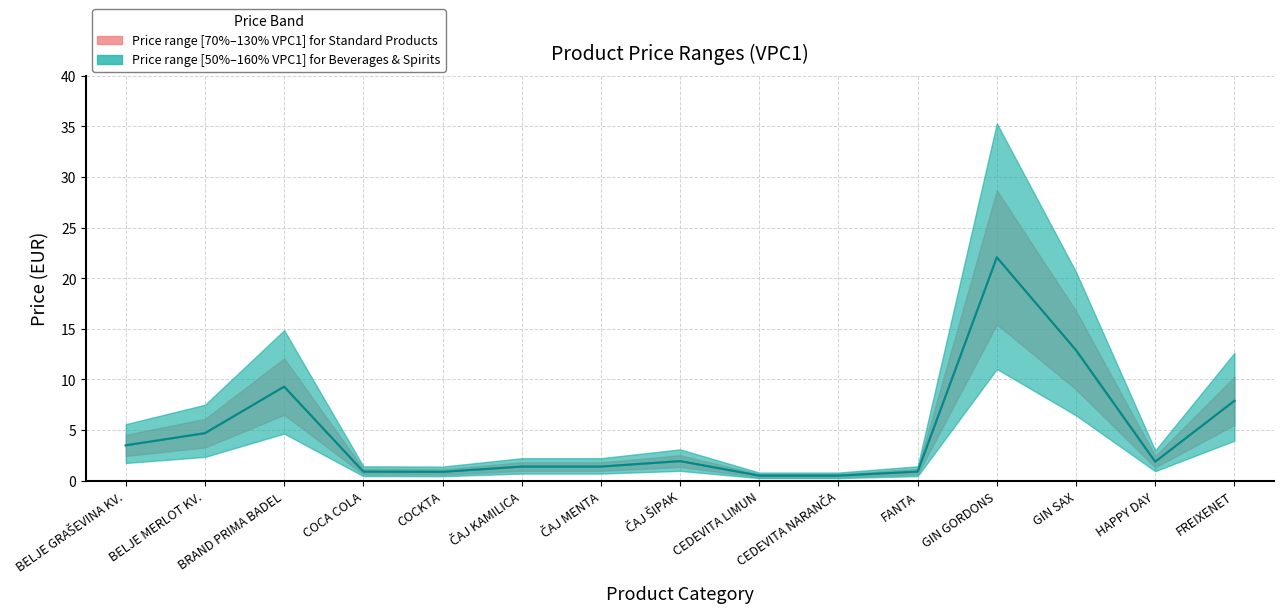

True or false: Price upper (VPC1 × 1.3) has a value of 1.9 at ČAJ ŠIPAK.

True